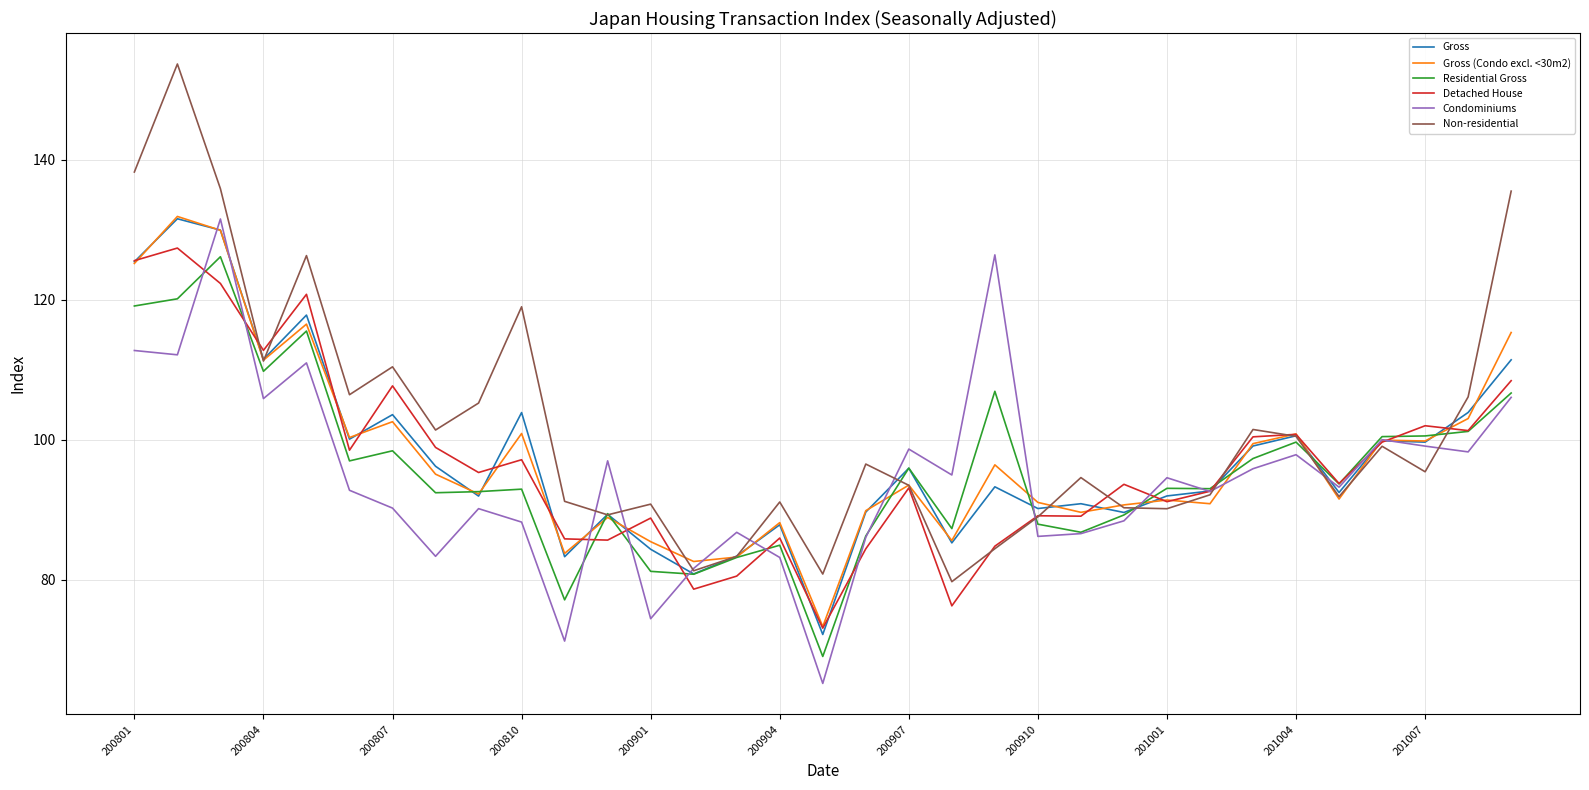

Which series has the largest total across all categories?

Non-residential